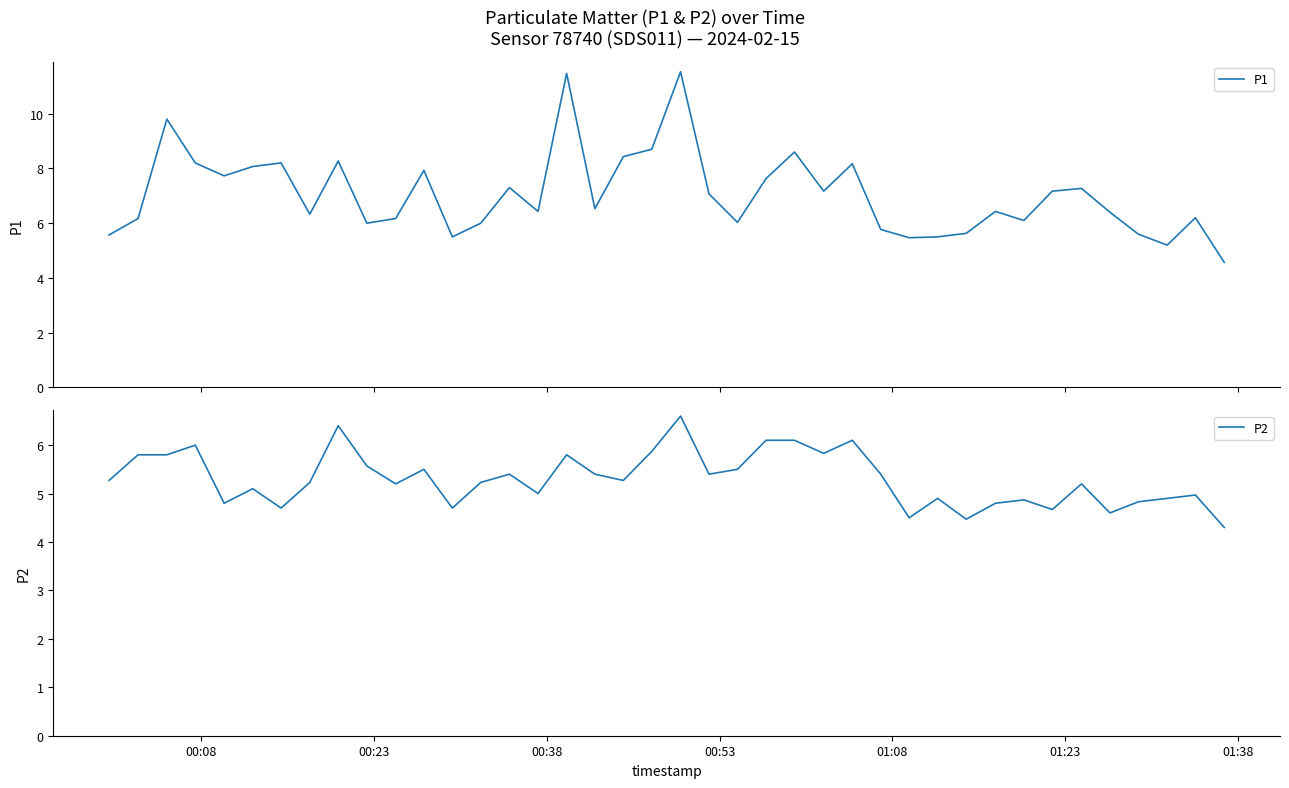

What is the maximum value for P2?

6.6